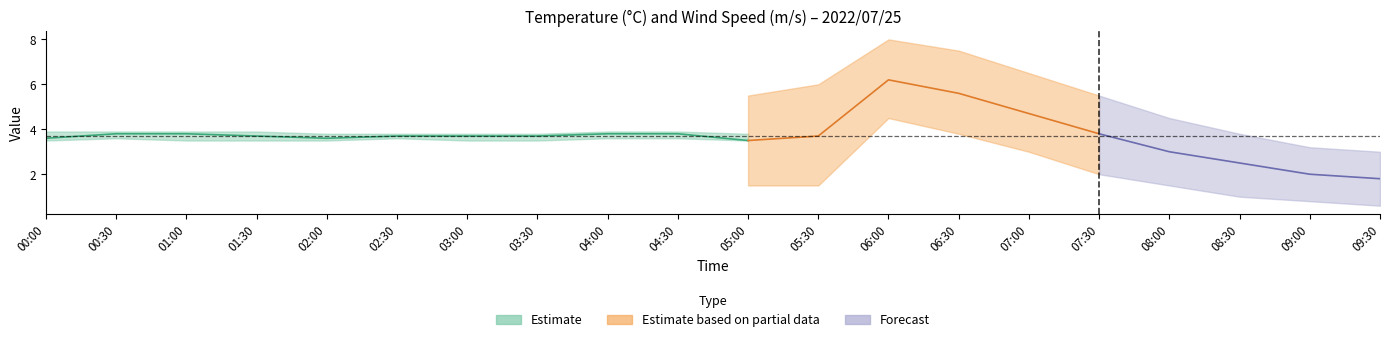

In Wind Speed, how many points are lower than both neighbors (excluding endpoints)?

2